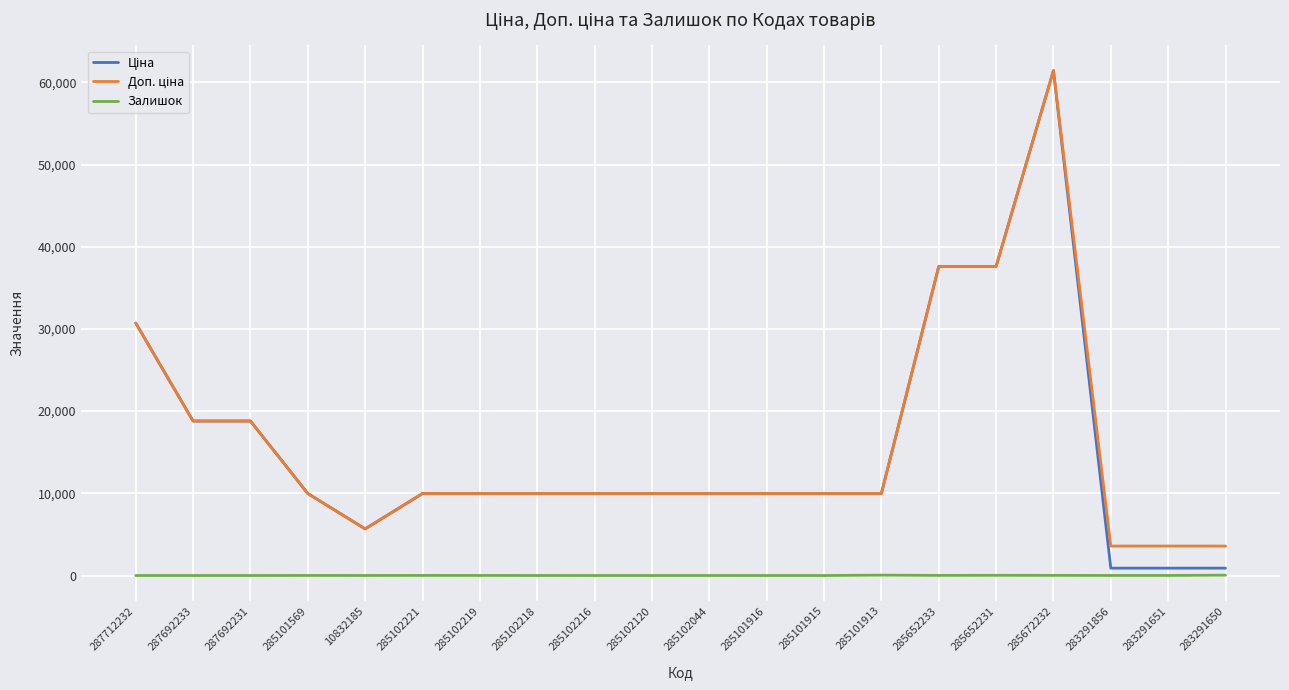

Which label corresponds to the largest value in the chart?

285672232